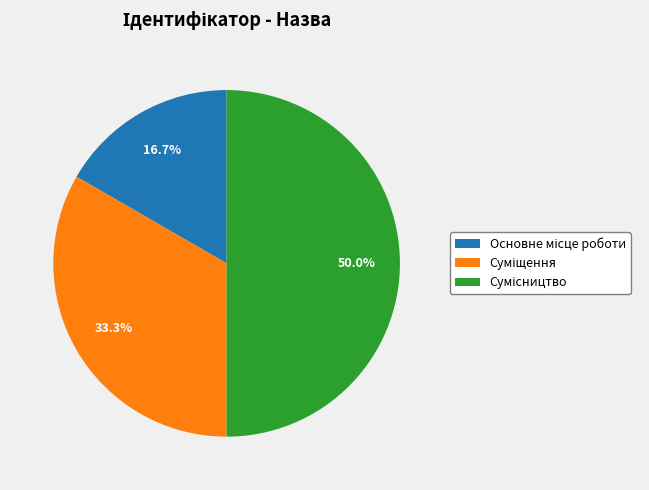

What is the change in value from Суміщення to Сумісництво?

+1